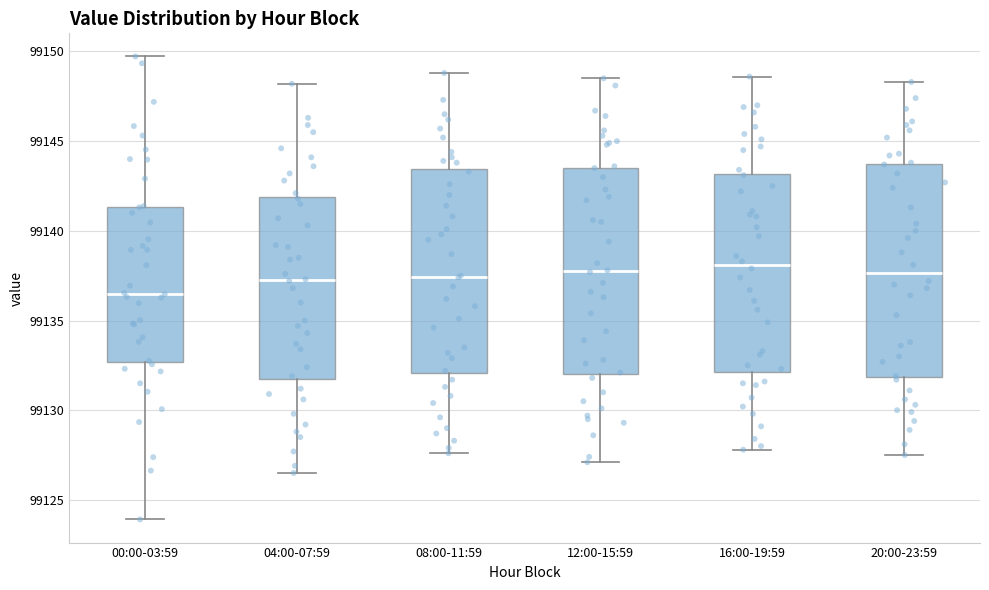

Reading left to right, read every box against the y-axis: the position of its median line, the range the box covers, and the ends of its whiskers. The values are not printed on the chart, so give them approximately, as read against the axis.

00:00-03:59: median 99136.5, box 99132.5 to 99141.5, whiskers 99124.0 to 99149.5
04:00-07:59: median 99137.5, box 99131.5 to 99142.0, whiskers 99126.5 to 99148.0
08:00-11:59: median 99137.5, box 99132.0 to 99143.5, whiskers 99127.5 to 99149.0
12:00-15:59: median 99138.0, box 99132.0 to 99143.5, whiskers 99127.0 to 99148.5
16:00-19:59: median 99138.0, box 99132.0 to 99143.0, whiskers 99128.0 to 99148.5
20:00-23:59: median 99137.5, box 99132.0 to 99143.5, whiskers 99127.5 to 99148.5